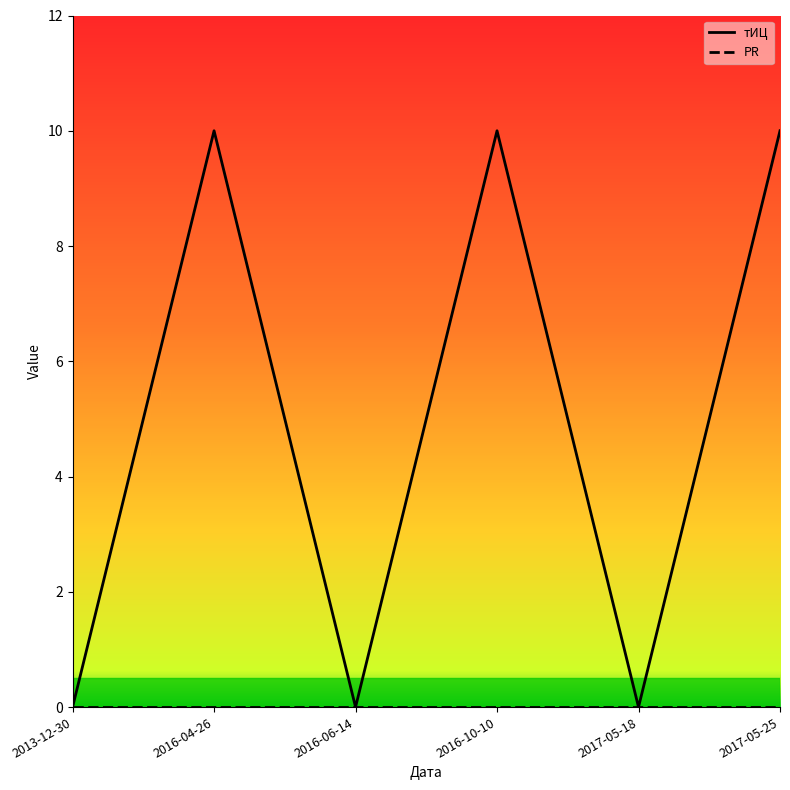

What is the total value across all series at 2017-05-25?

10